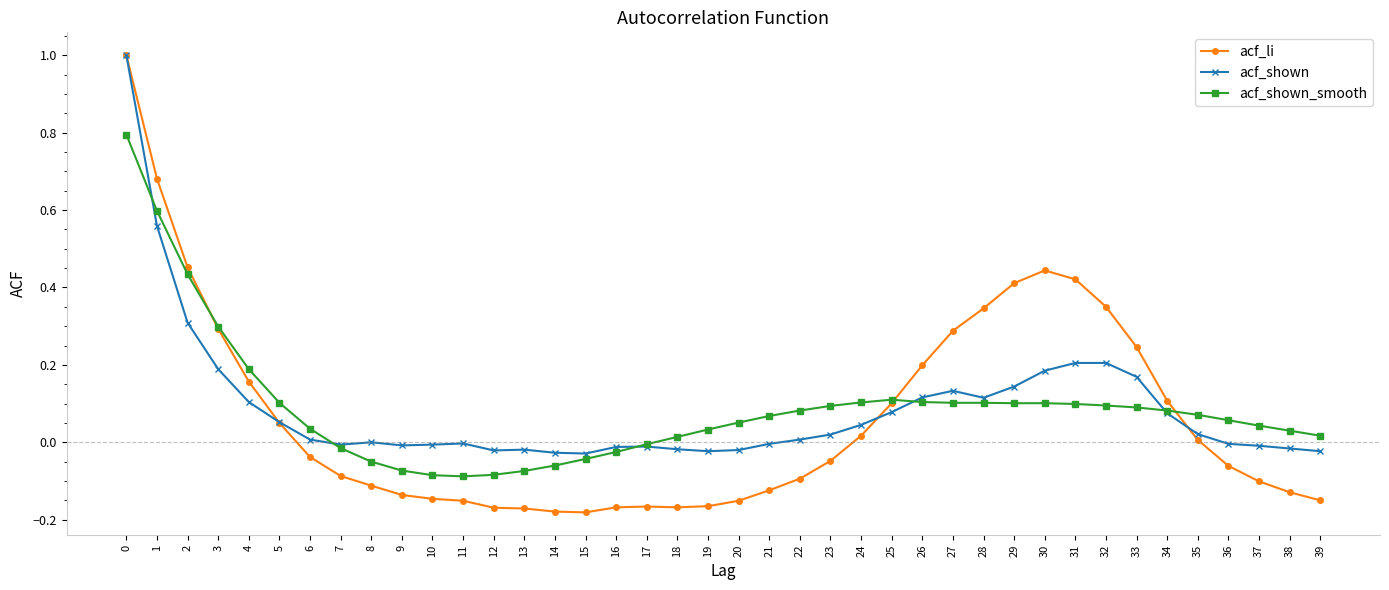

How many categories are shown in the chart?

40